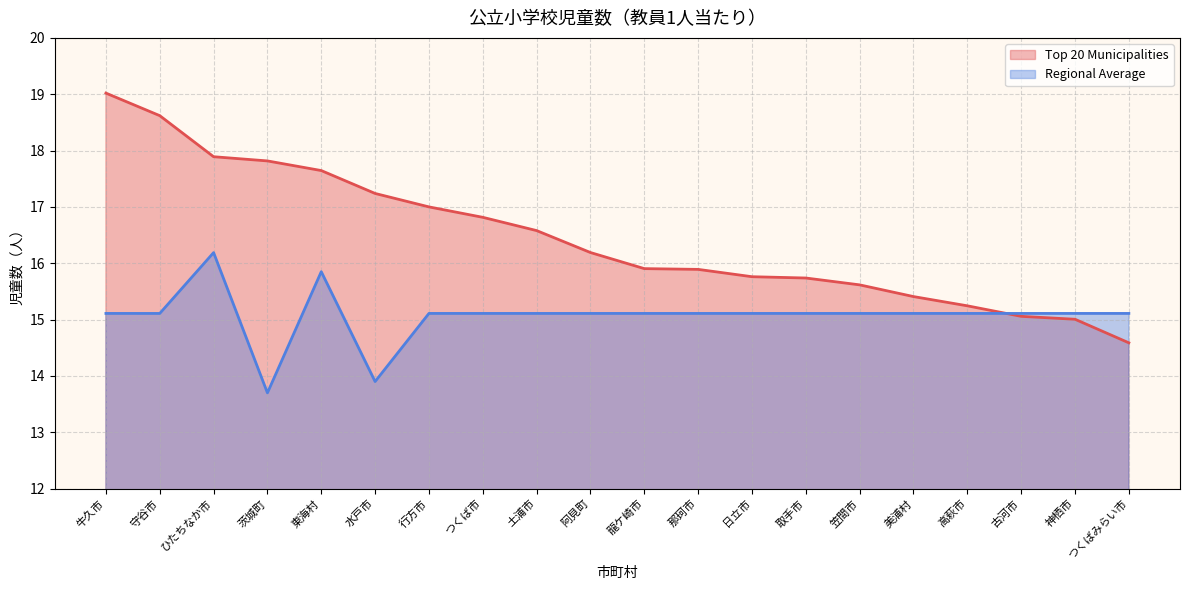

How many times do Regional Average and Top 20 Municipalities cross each other?

1